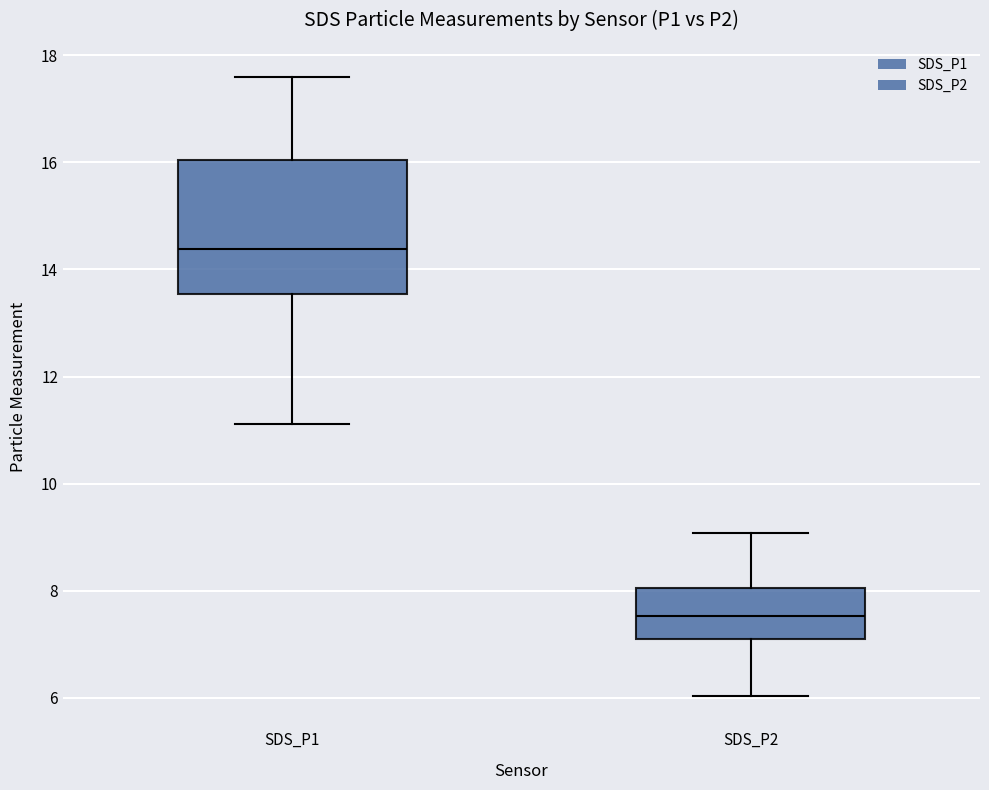

Reading left to right, read every box against the y-axis: the position of its median line, the range the box covers, and the ends of its whiskers. The values are not printed on the chart, so give them approximately, as read against the axis.

SDS_P1: median 14.4, box 13.6 to 16.0, whiskers 11.2 to 17.6
SDS_P2: median 7.6, box 7.0 to 8.0, whiskers 6.0 to 9.0